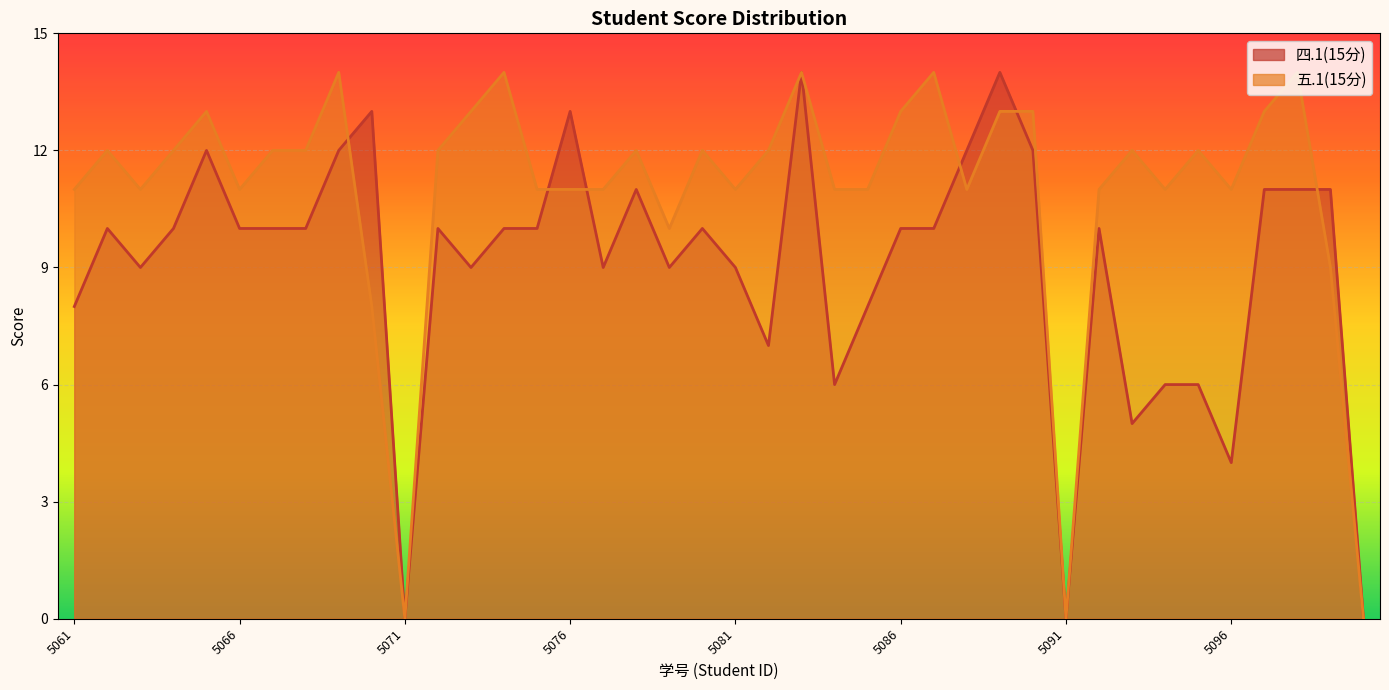

What is the difference between the maximum and second lowest values in the 五.1(15分) series?

14